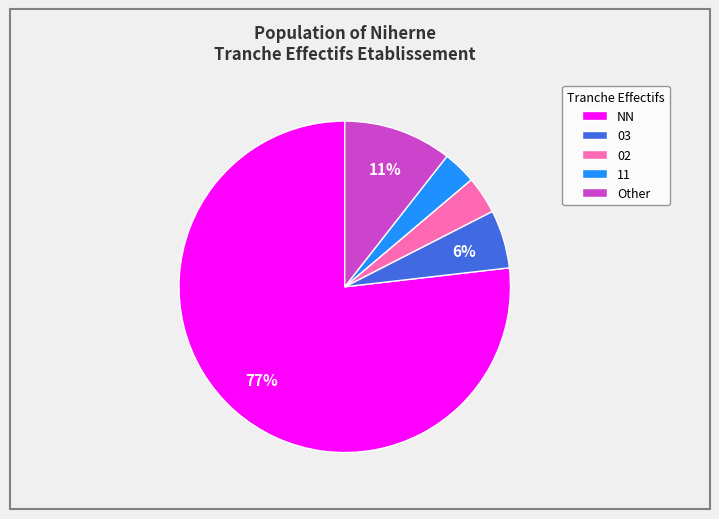

Which slice represents more than half of the pie?

NN